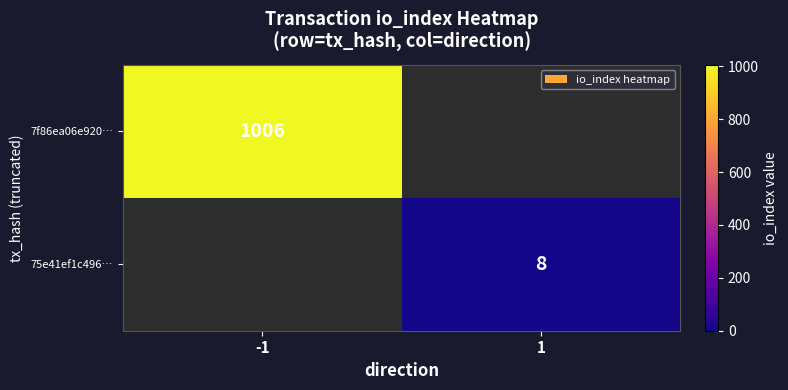

Is it true that 7f86ea06e920… equals 1006 at -1?

True